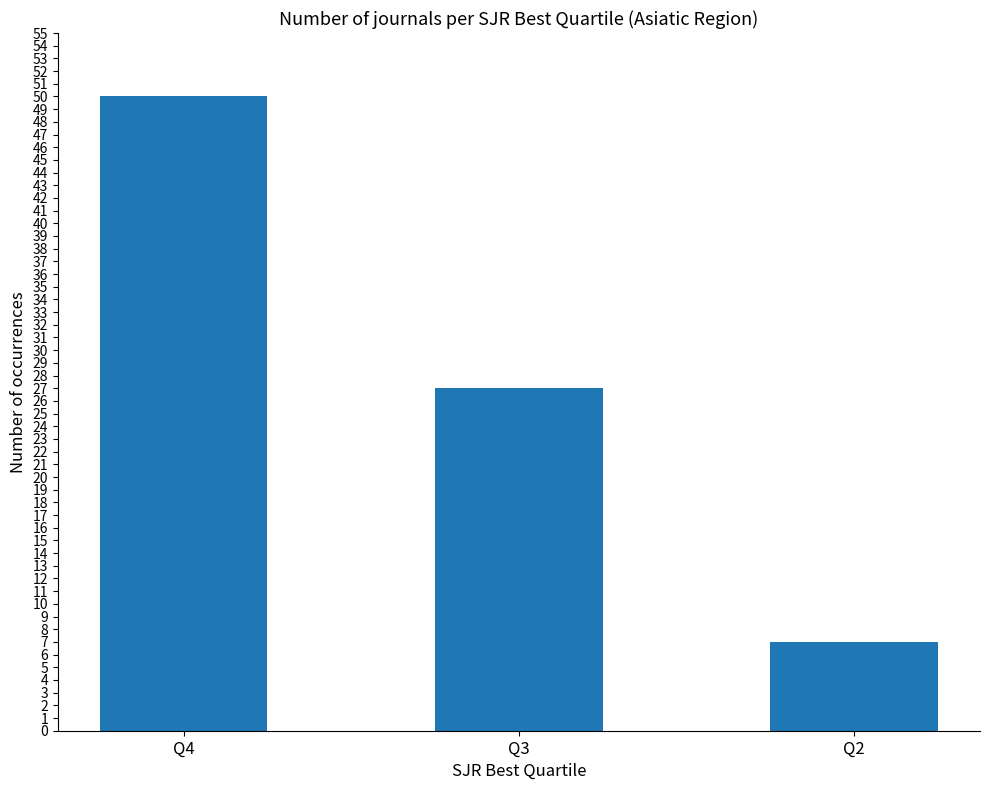

Rank the categories by value from highest to lowest.

Q4, Q3, Q2